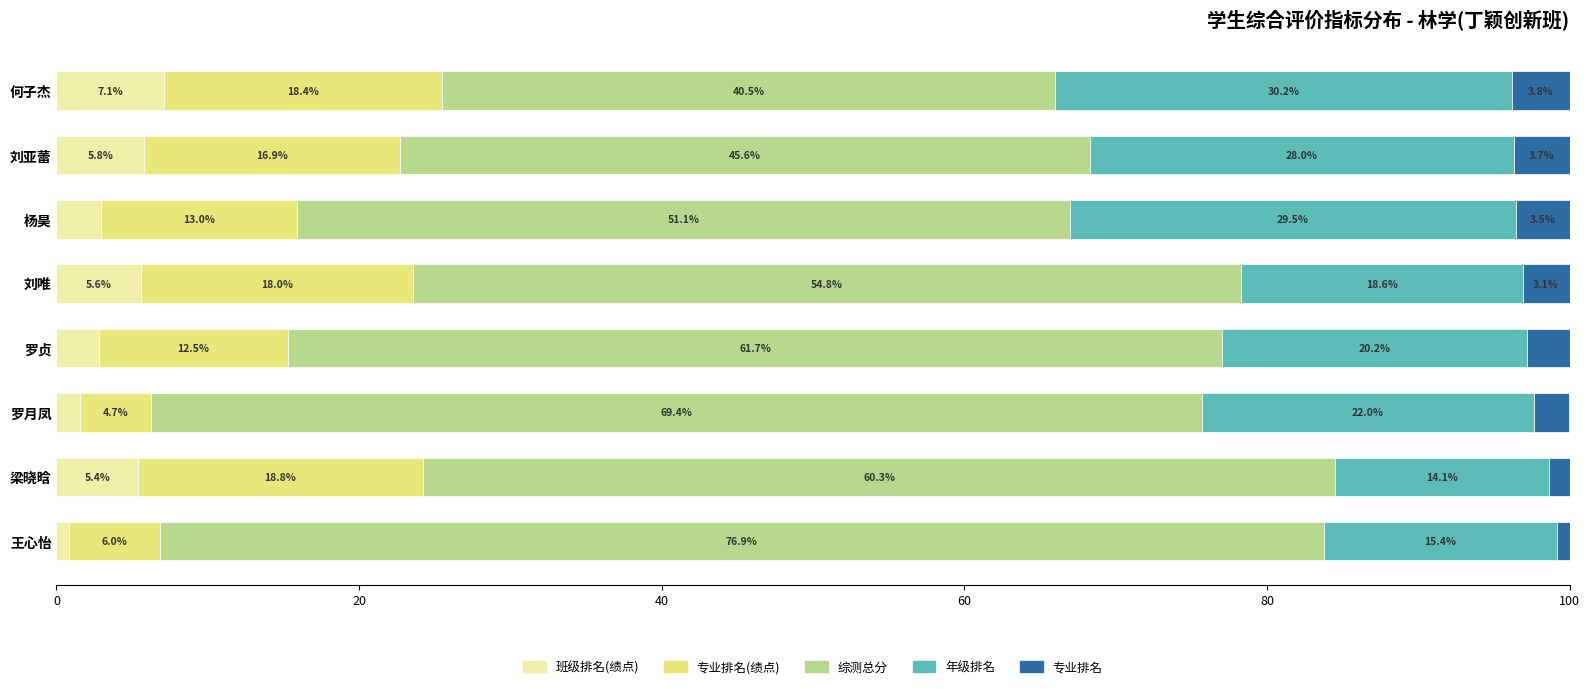

At which label is 班级排名(绩点) closest to 3?

杨昊